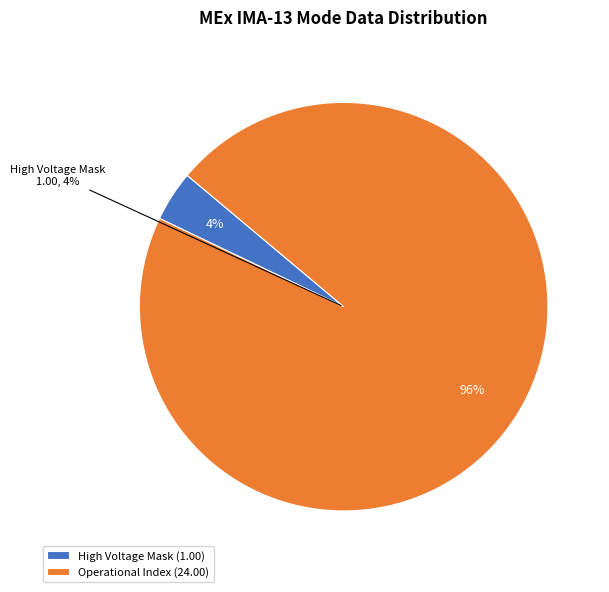

Is there a majority slice in this chart?

Yes